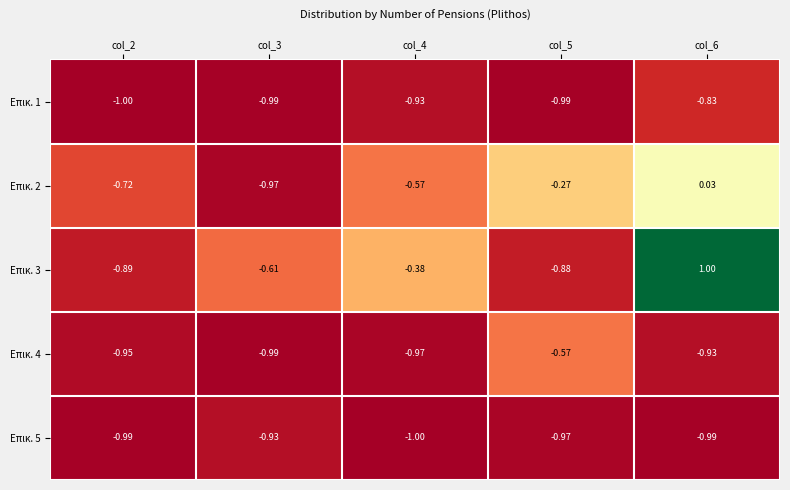

Is the value of Επικ. 2 at col_5 greater than the value of Επικ. 4 at col_6?

Yes